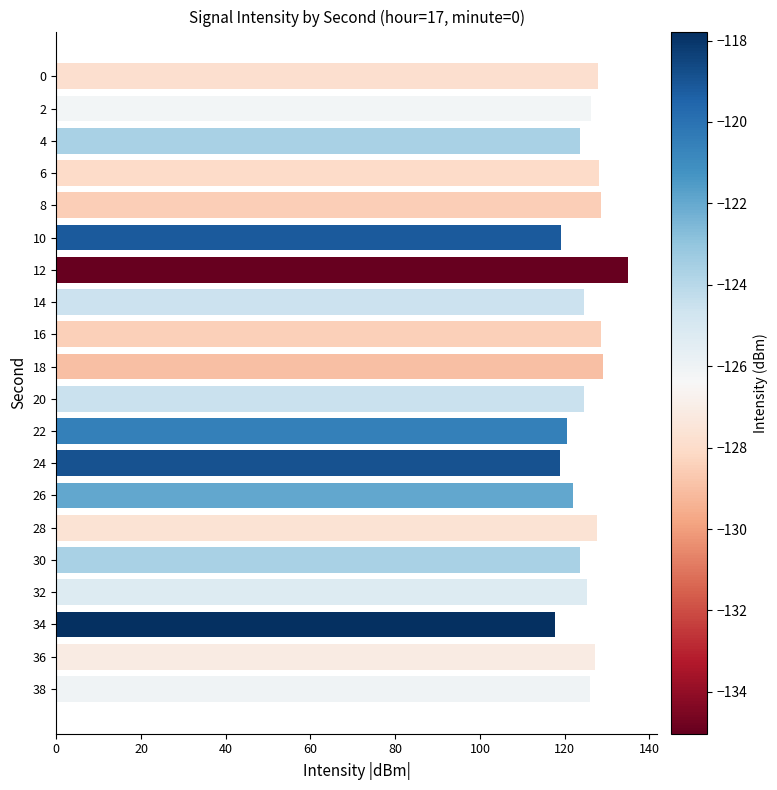

What is the ratio of the value at 26 to the value at 10?

1.0